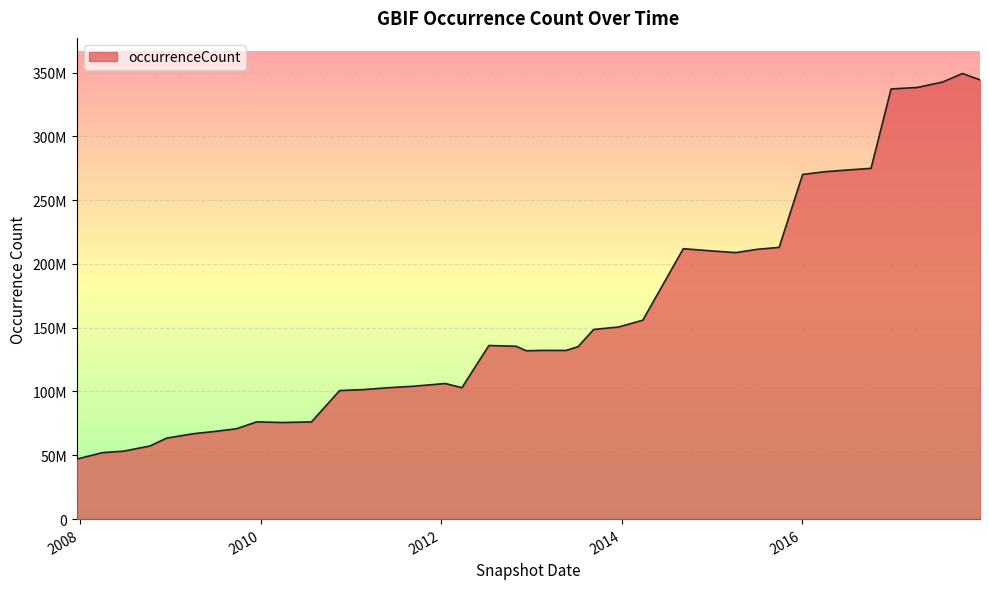

List the labels in order of value, smallest first.

2007-12-19, 2008-04-01, 2008-06-27, 2008-10-10, 2008-12-17, 2009-04-06, 2009-06-17, 2009-09-25, 2010-04-01, 2010-07-26, 2009-12-16, 2010-11-17, 2011-02-21, 2012-03-26, 2011-06-10, 2011-09-05, 2012-01-18, 2012-12-11, 2013-05-21, 2013-02-20, 2013-07-09, 2012-10-31, 2012-07-13, 2013-09-10, 2013-12-20, 2014-03-28, 2015-04-09, 2015-01-19, 2015-07-03, 2014-09-08, 2015-10-01, 2016-01-04, 2016-04-05, 2016-07-04, 2016-10-07, 2016-12-27, 2017-04-12, 2017-07-24, 2017-12-22, 2017-10-12